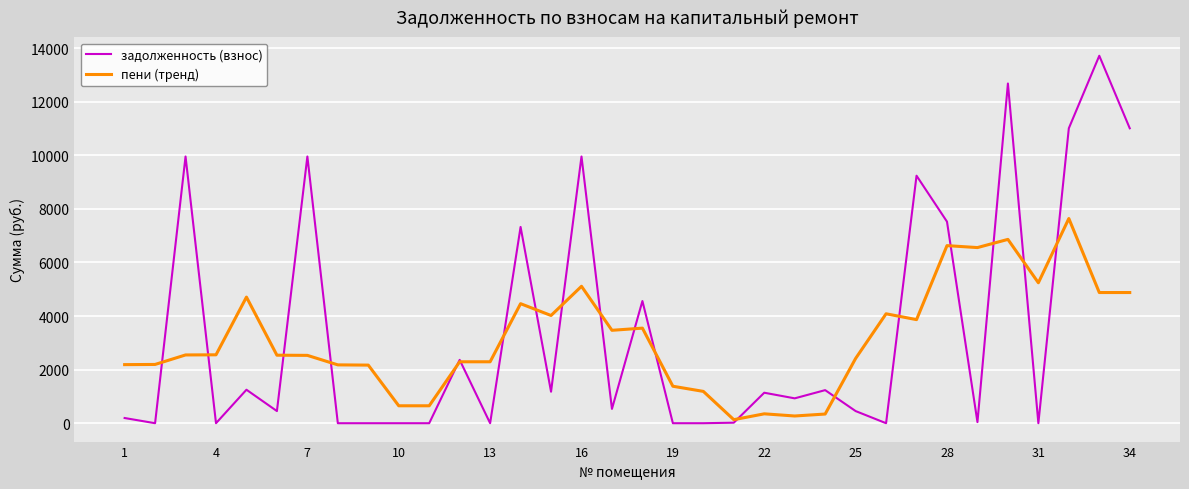

Which series has the widest spread of values?

задолженность (взнос)